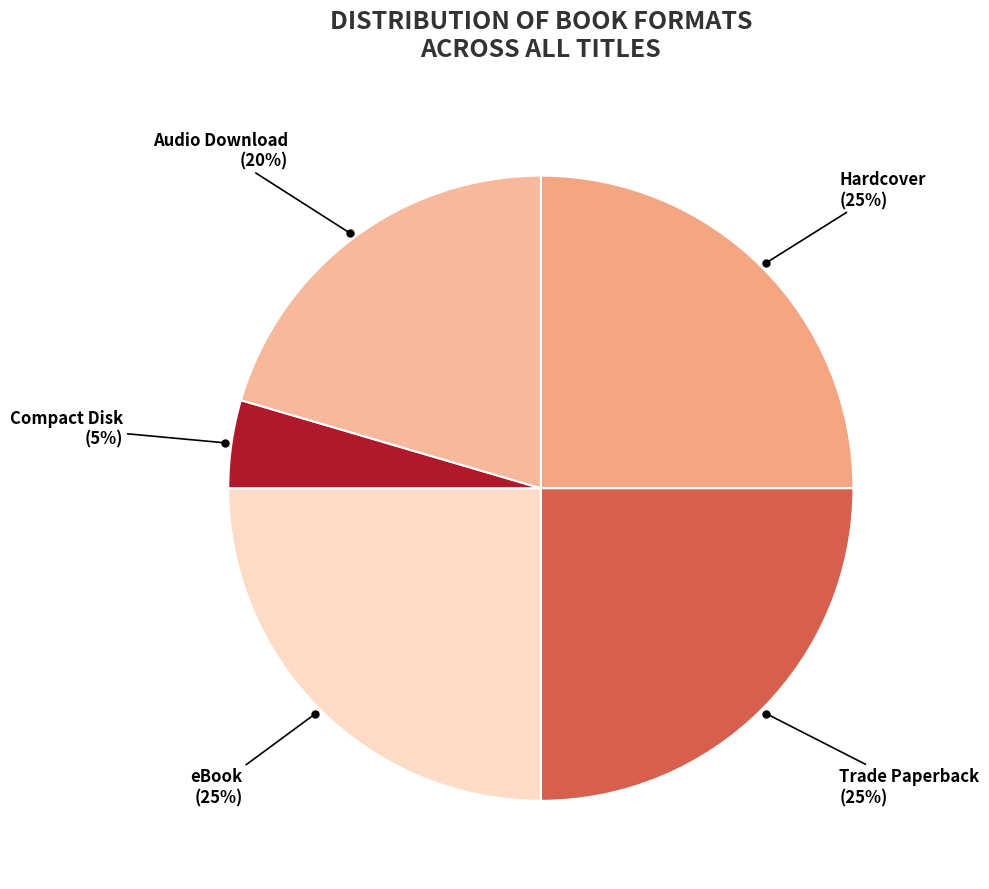

How many segments does this pie chart have?

5